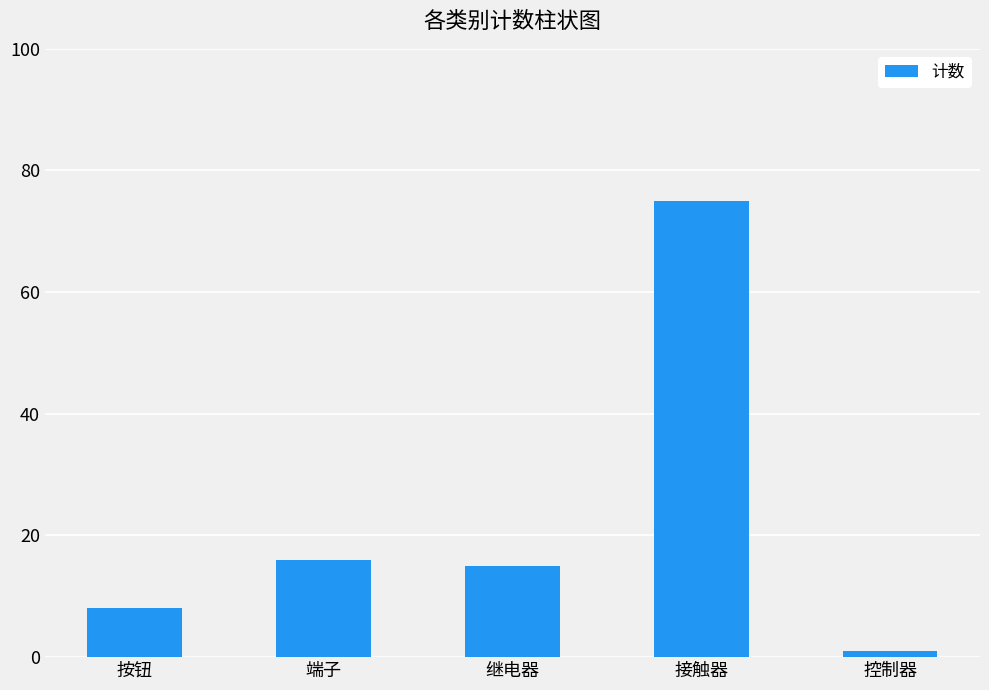

What is the label of the 3rd bar from the left?

继电器